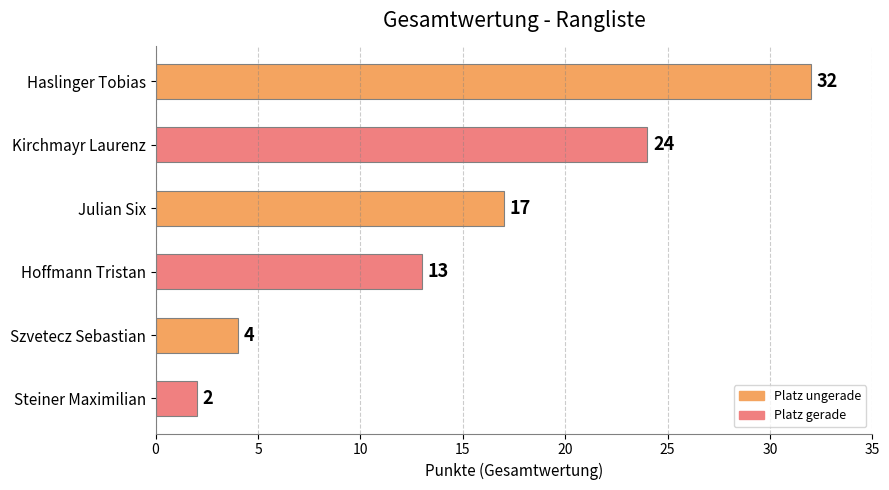

Where is the data nearest to the value 17?

Julian Six